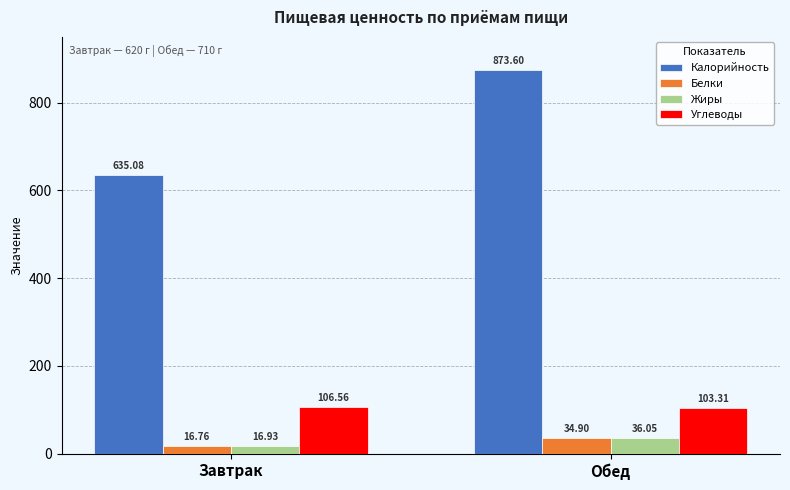

What position from the left is Обед?

2